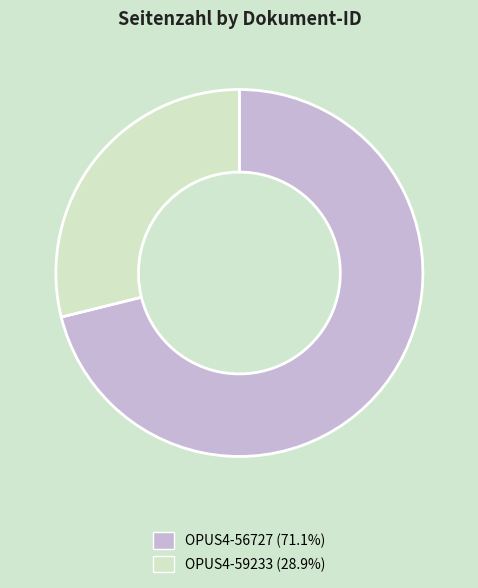

How many segments does this pie chart have?

2